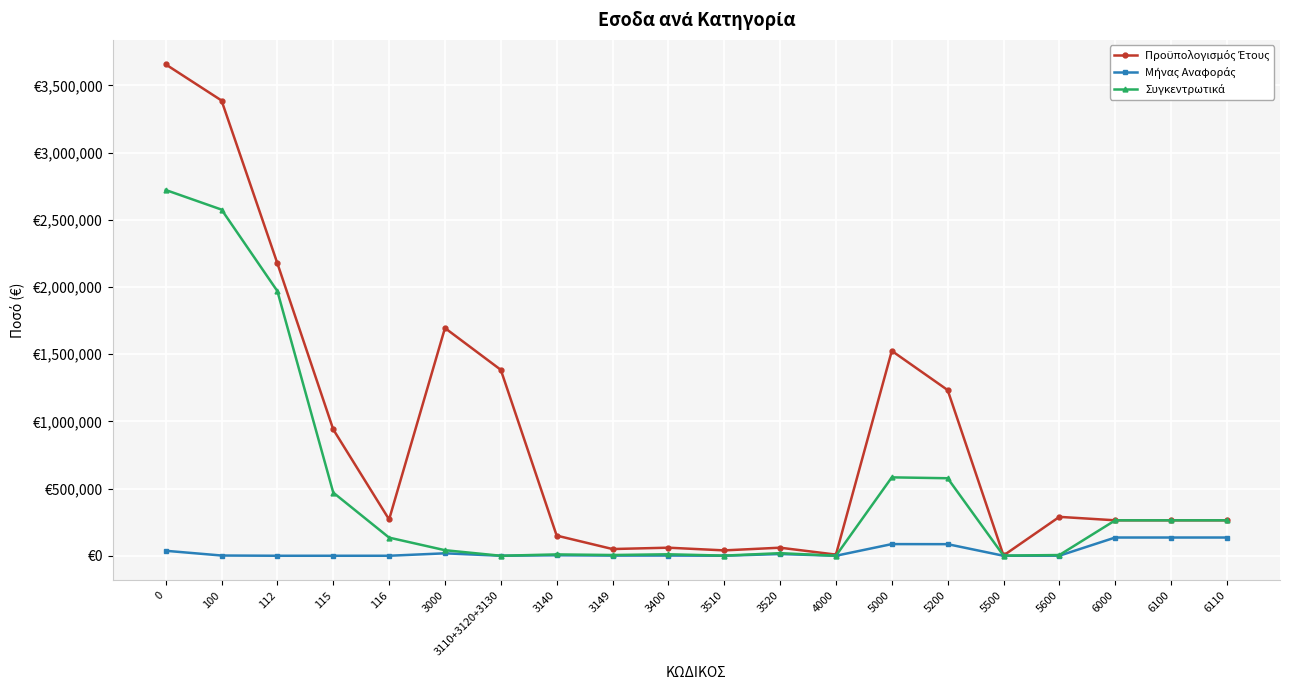

The Προϋπολογισμός Έτους series shows 60000.0 at 3400. True or false?

True